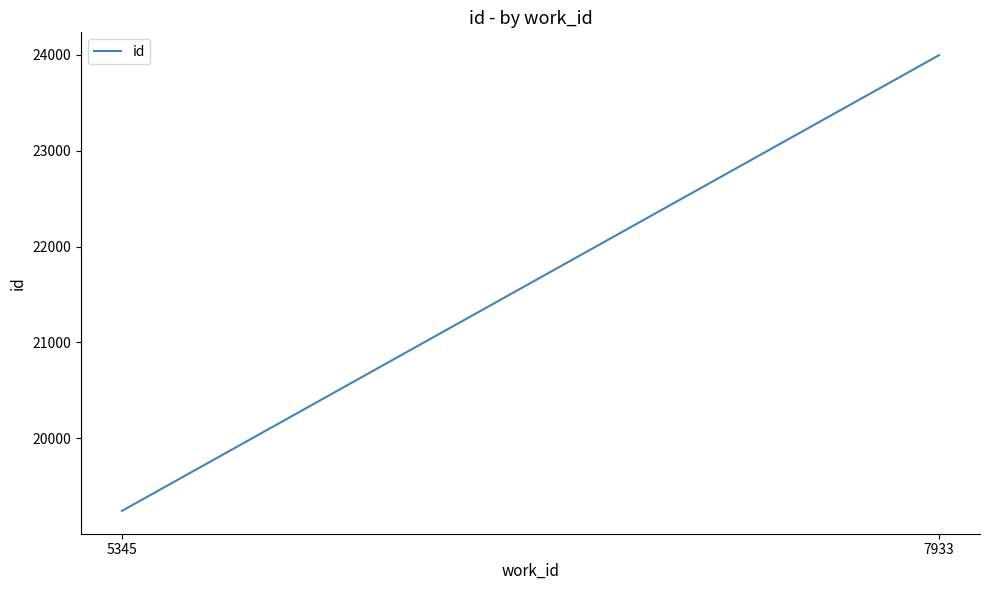

Reading left to right, list all the values displayed in this chart.

19240.0	23998.2